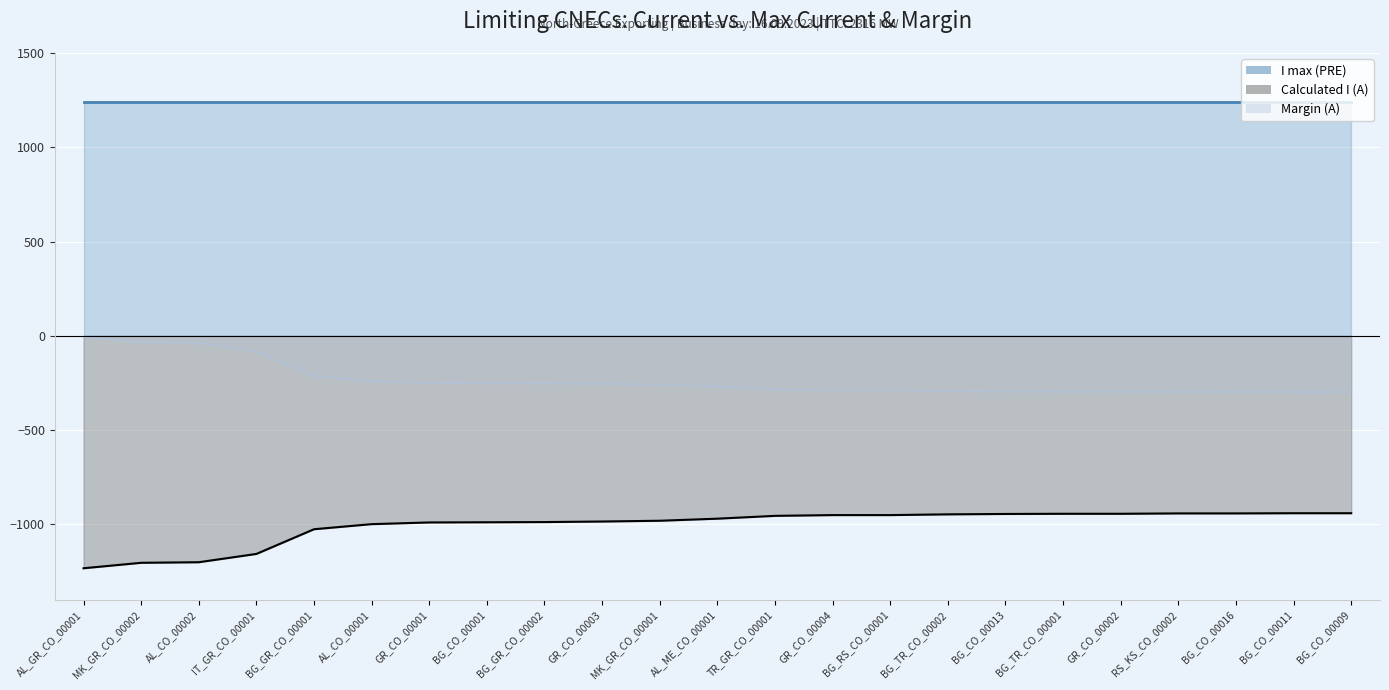

What is the sum of all Calculated I (A) values?

-23126